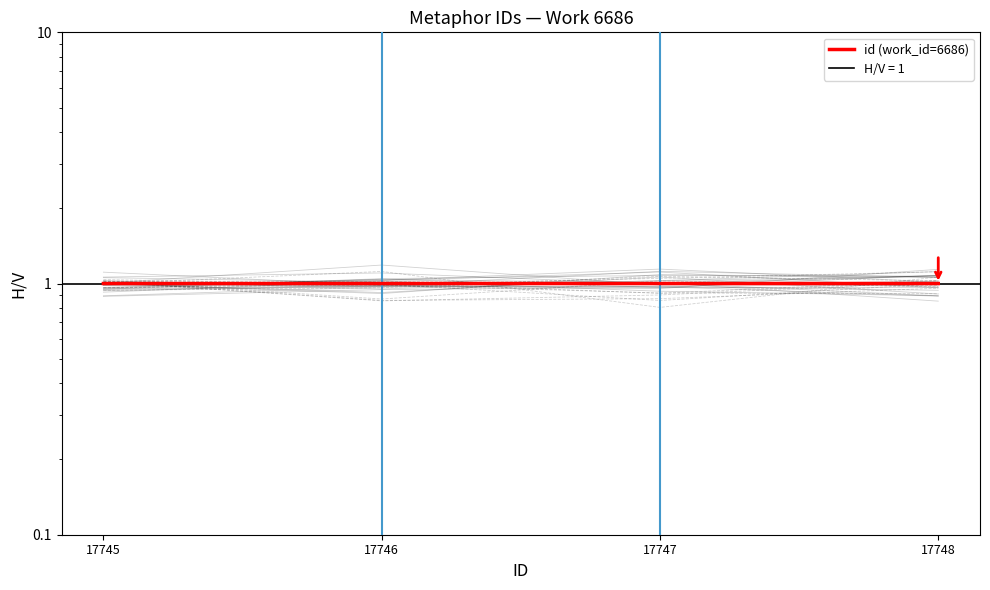

How many lines are shown in the chart?

1